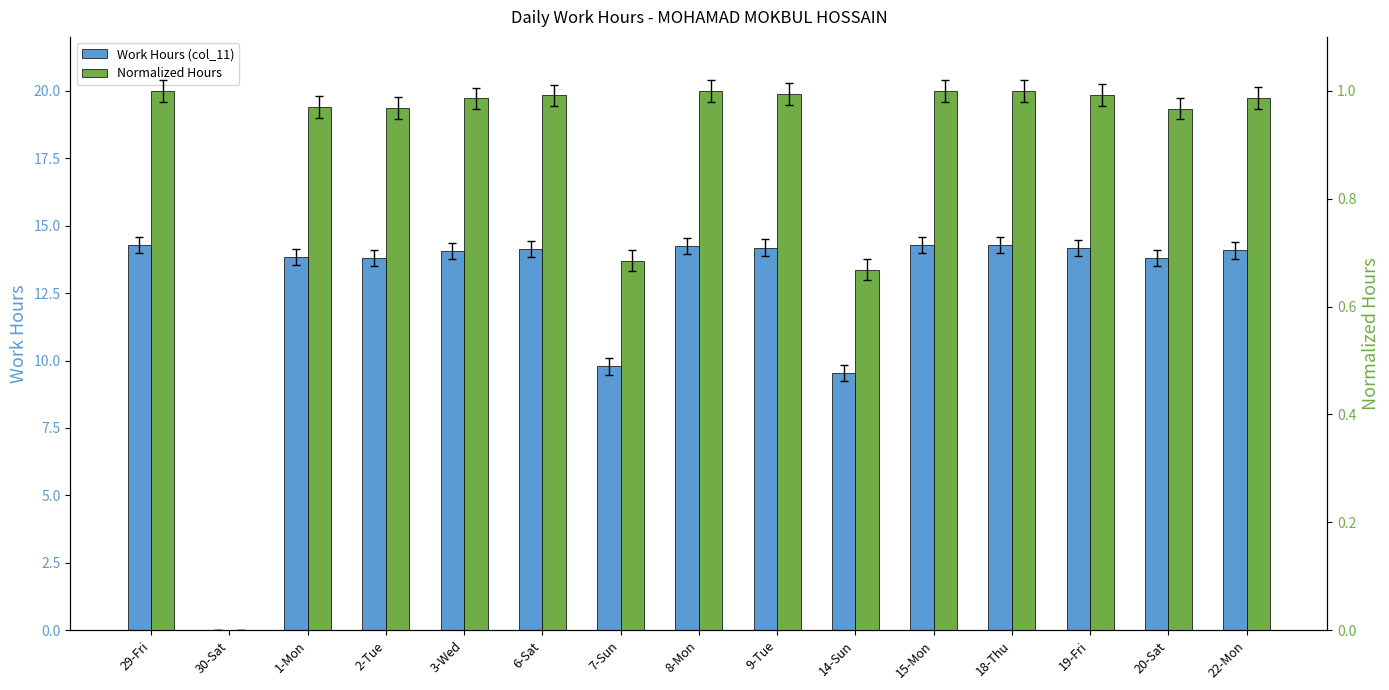

List the series in order of their overall mean, highest first.

Work Hours (col_11), Normalized Hours